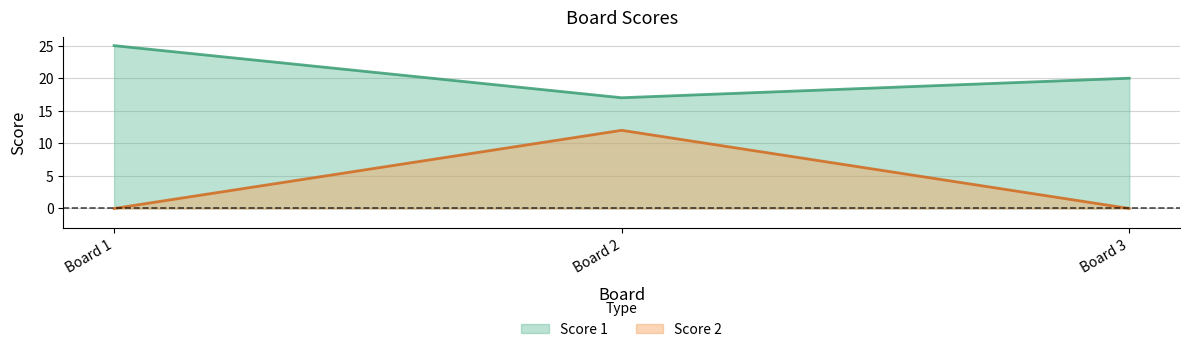

What is the difference between the second highest and minimum values in the Score 1 series?

3